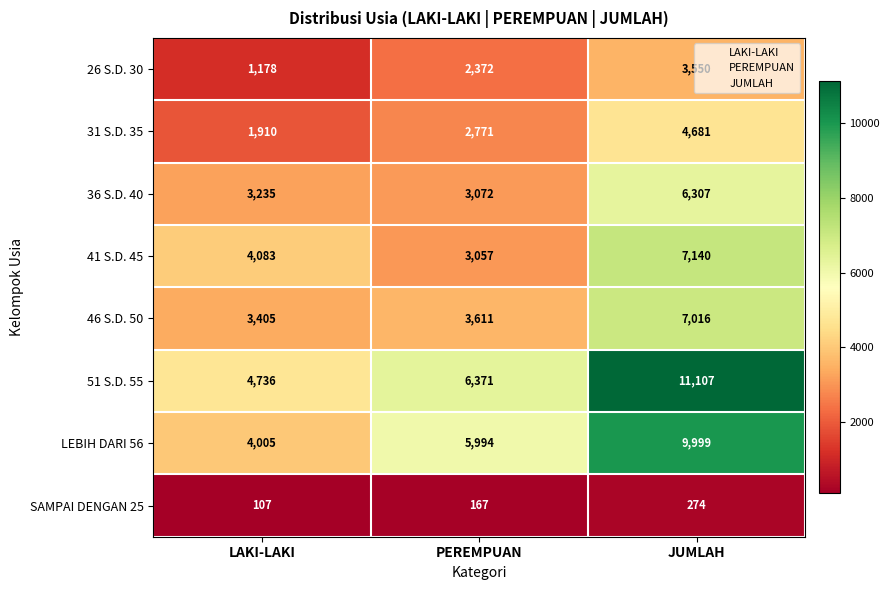

Count the 26 S.D. 30 values in the range 1178 to 3550.

3